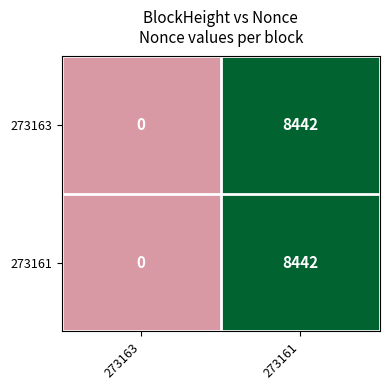

Reading left to right, what are all the values shown in this chart?

273163: 273163=0	273161=8442
273161: 273163=0	273161=8442